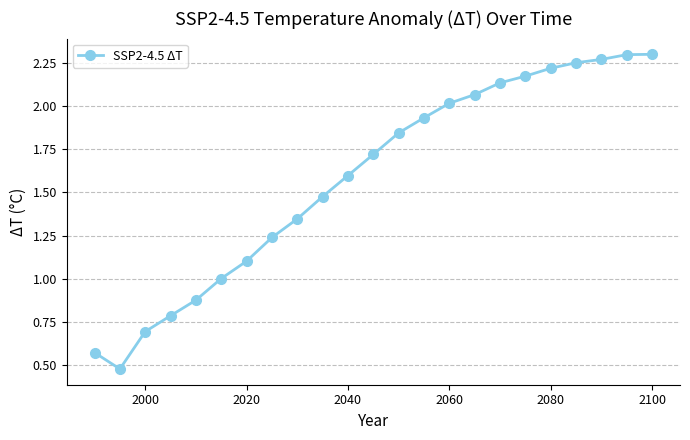

What is the average value?

1.6